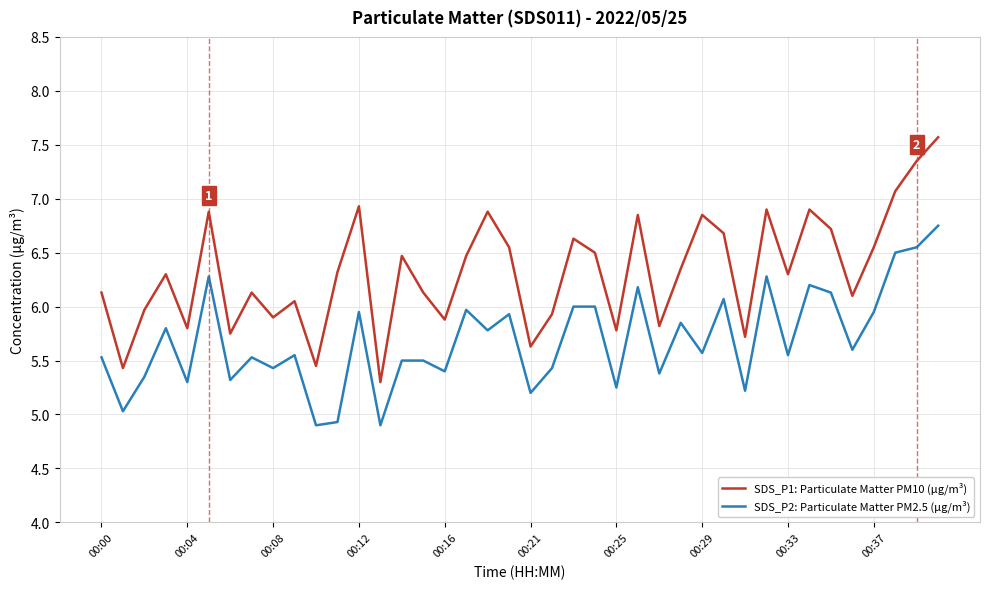

What is the minimum value shown in the chart?

4.9